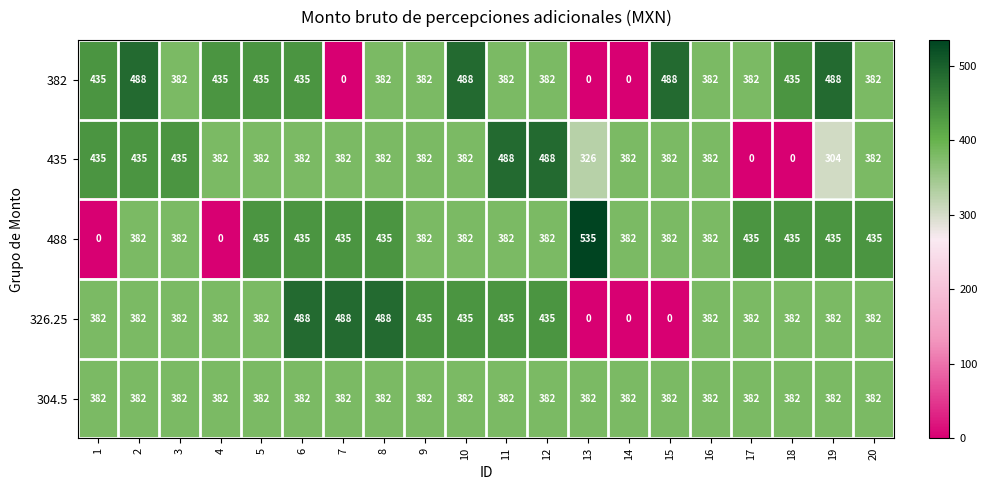

At which category does the chart reach its peak across all series?

13